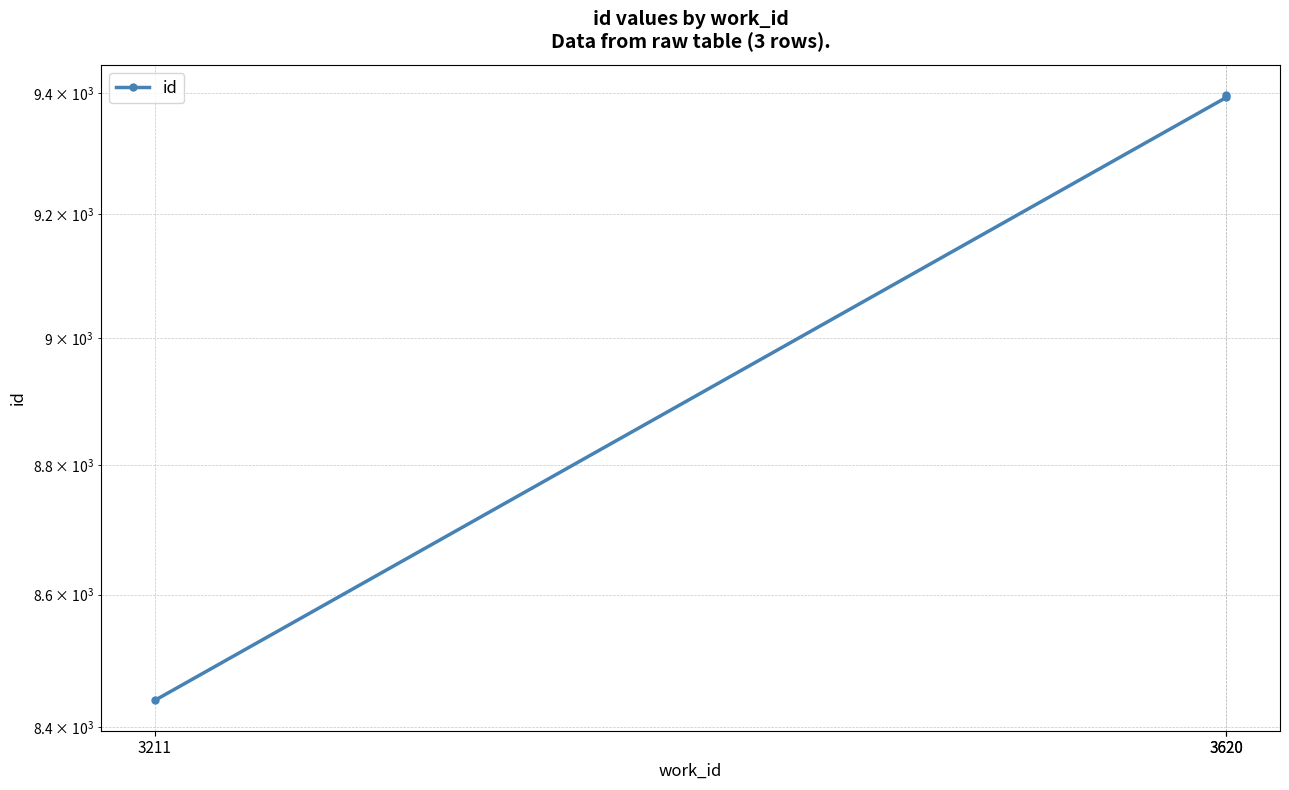

What is the value of the 1st point from the left?

8440